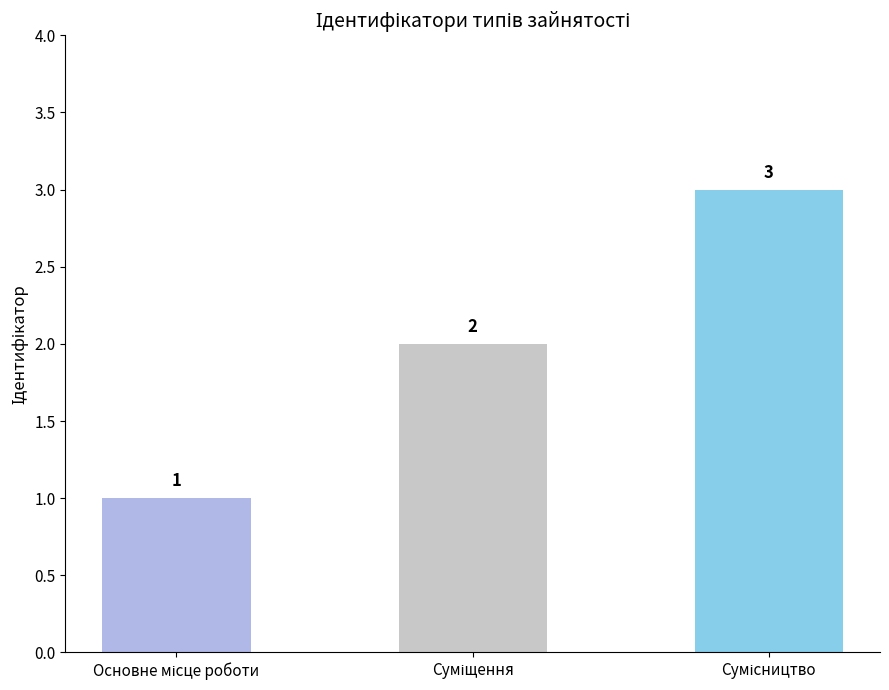

What is the value of the 2nd bar from the left?

2